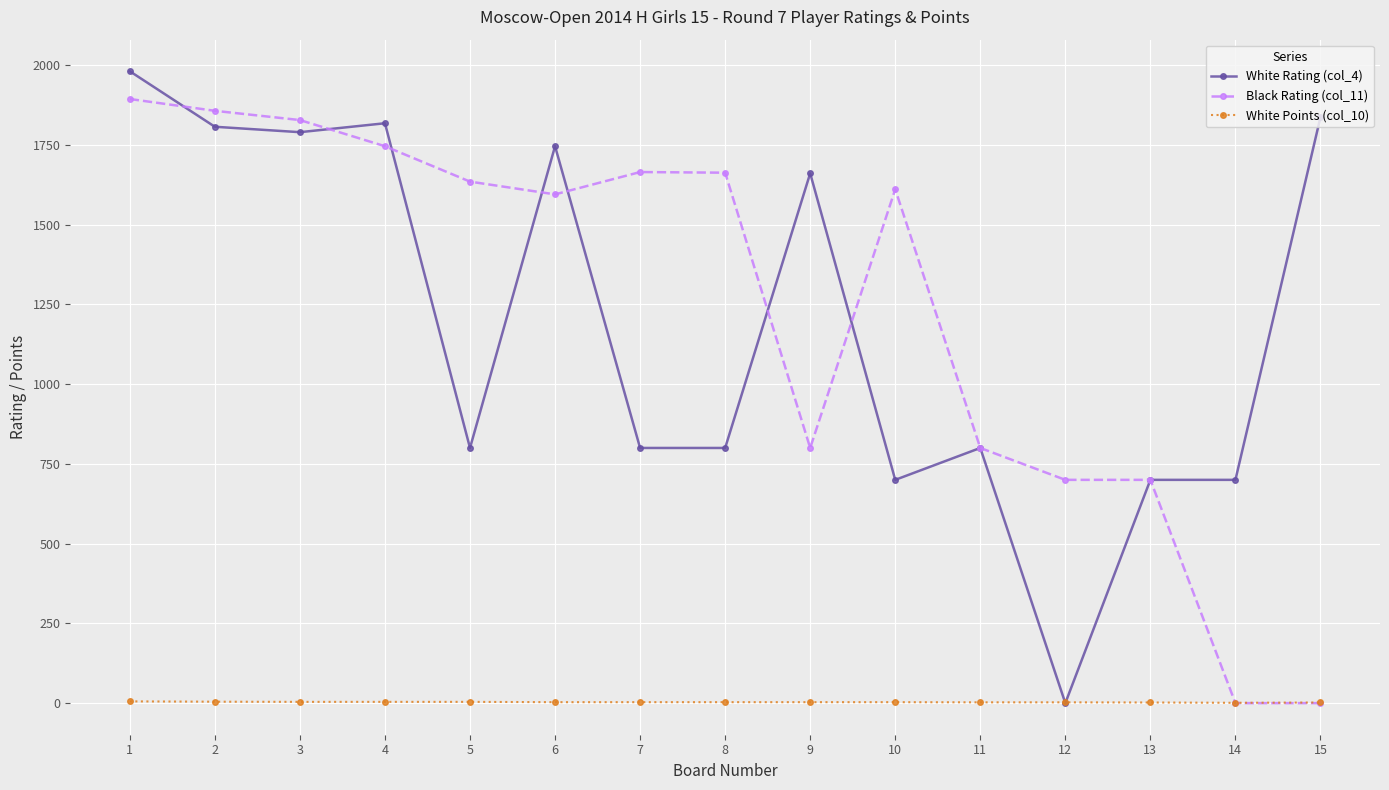

What value does the Black Rating (col_11) series have at 10?

1611.0